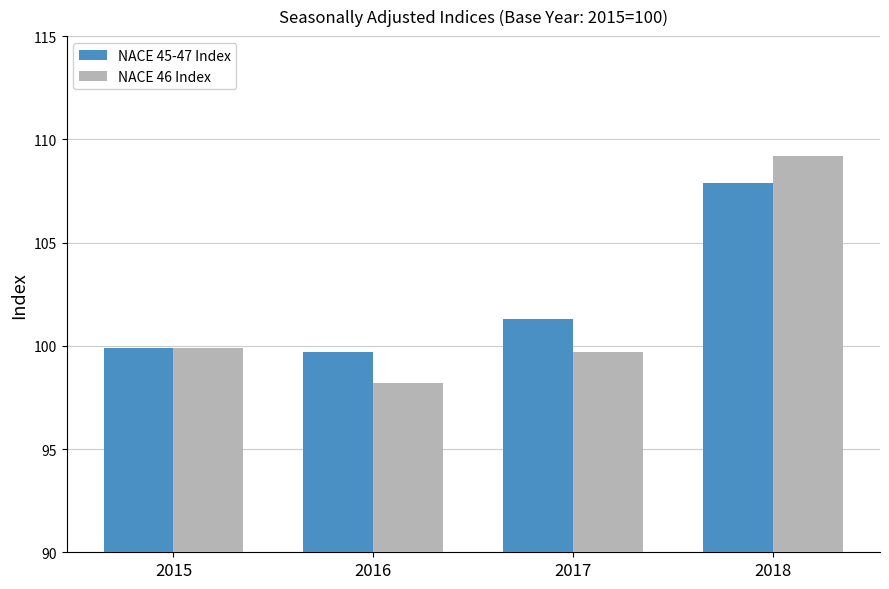

At which category is the sum across all series the highest?

2018